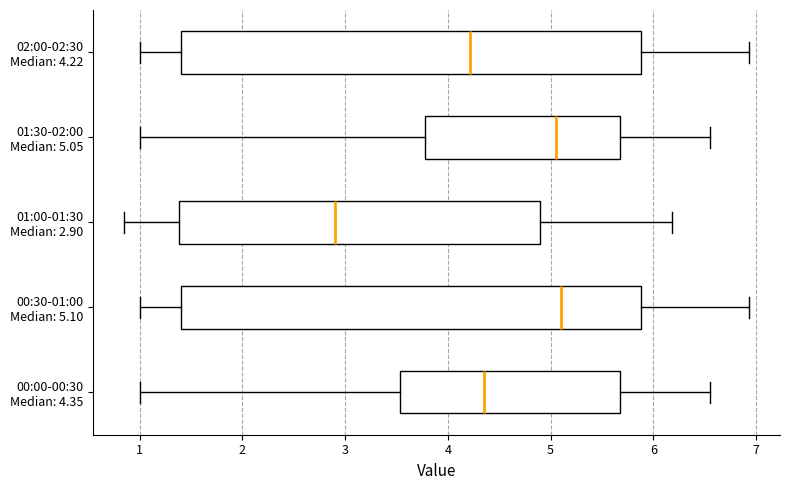

Where does the median line of the box for 02:00-02:30 Median: 4.22 sit on the x-axis? The values are not printed on the chart, so give them approximately, as read against the axis.

4.2